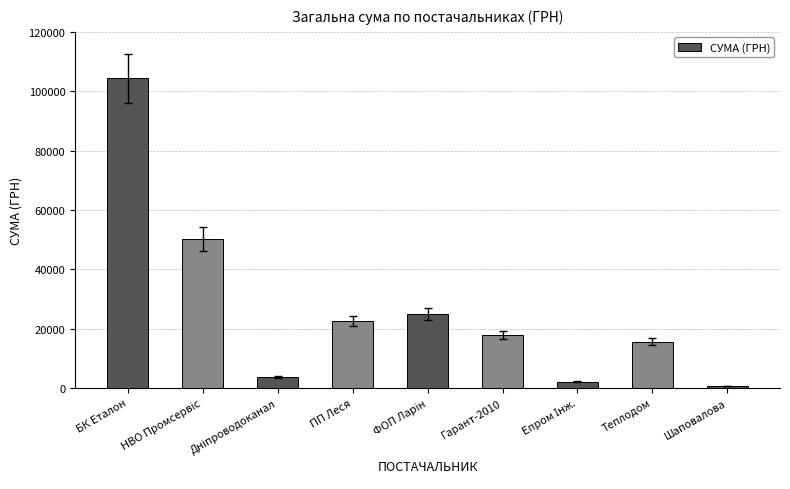

What is the value of the 2nd bar from the left?

50146.6